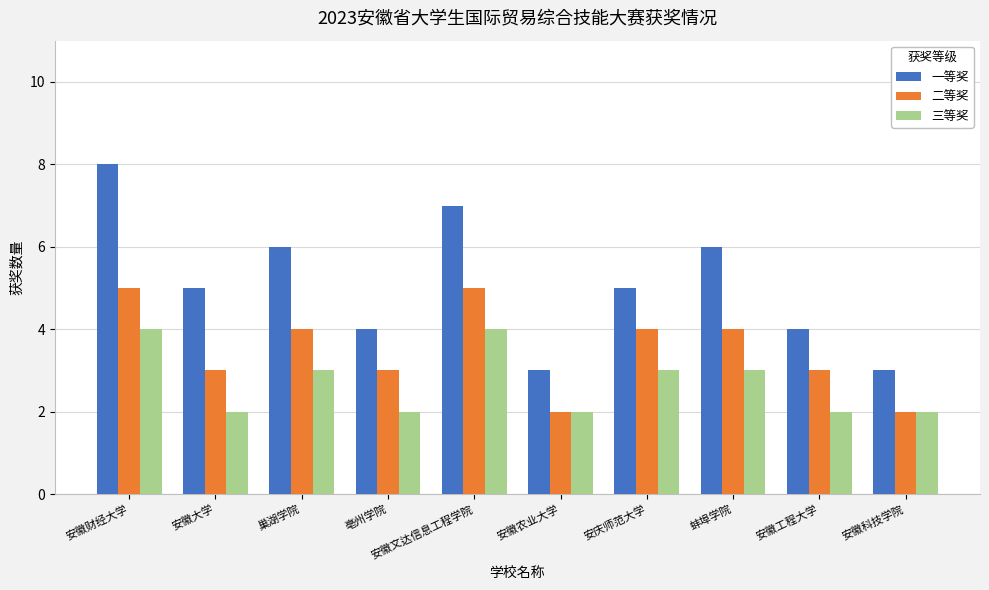

List the series in order of their overall mean, lowest first.

三等奖, 二等奖, 一等奖